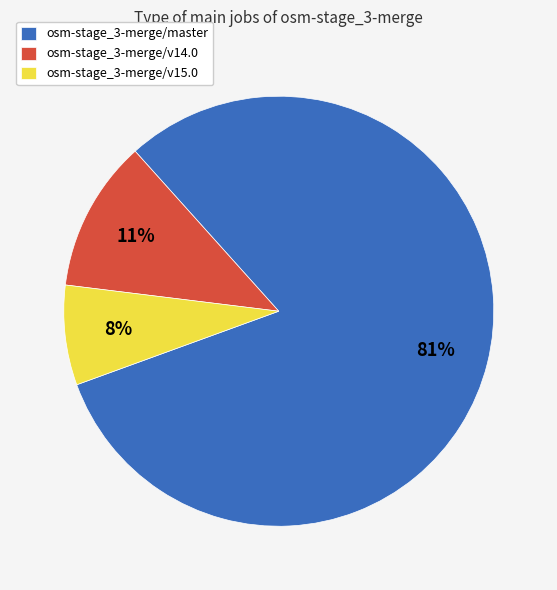

Does osm-stage_3-merge/master account for over 50% of the chart?

Yes